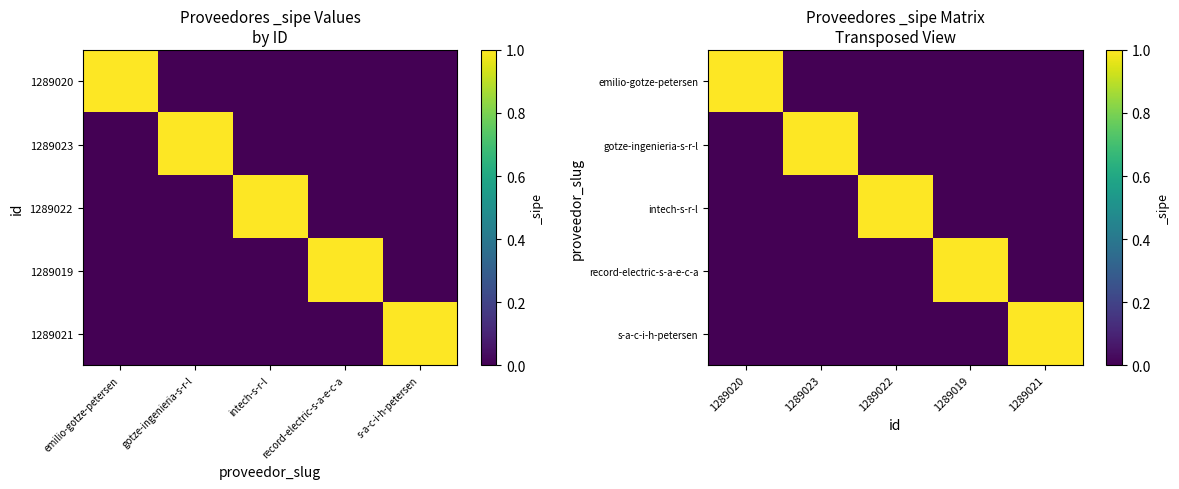

How many emilio-gotze-petersen values are between 0 and 1?

5